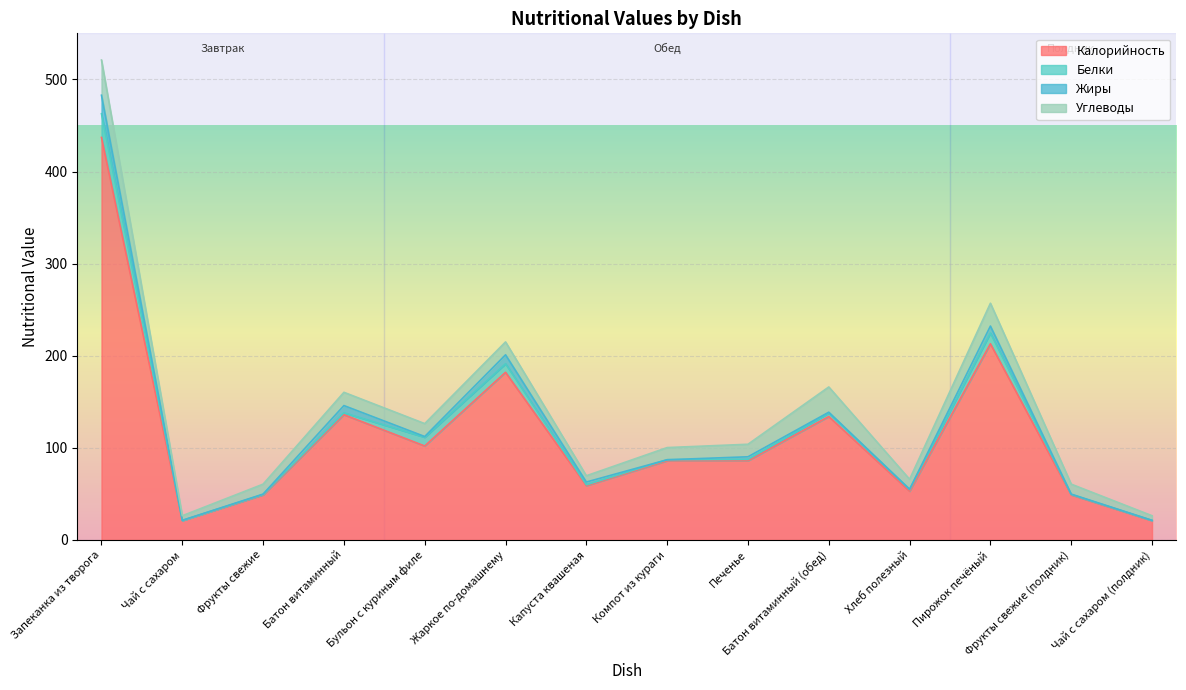

At which category is the sum across all series the highest?

Запеканка из творога